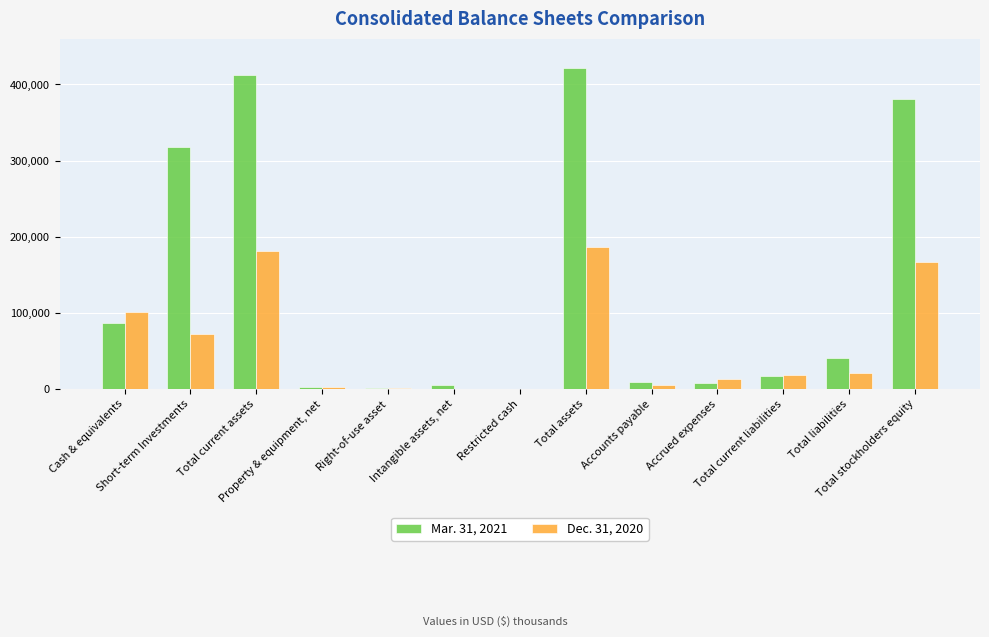

How many groups of bars are there?

13